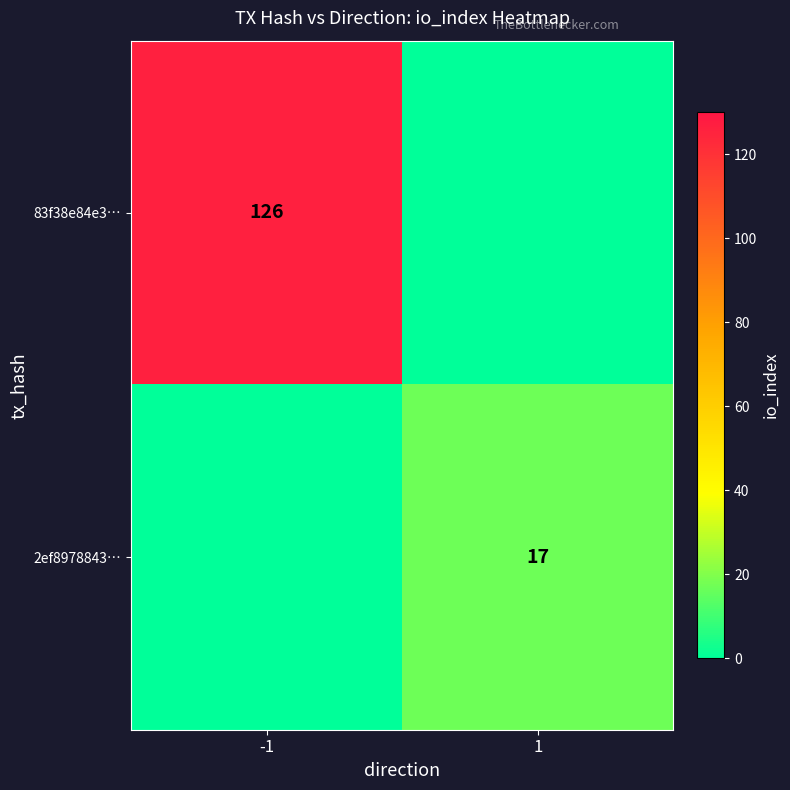

Is it true that 83f38e84e3… equals 126 at -1?

True